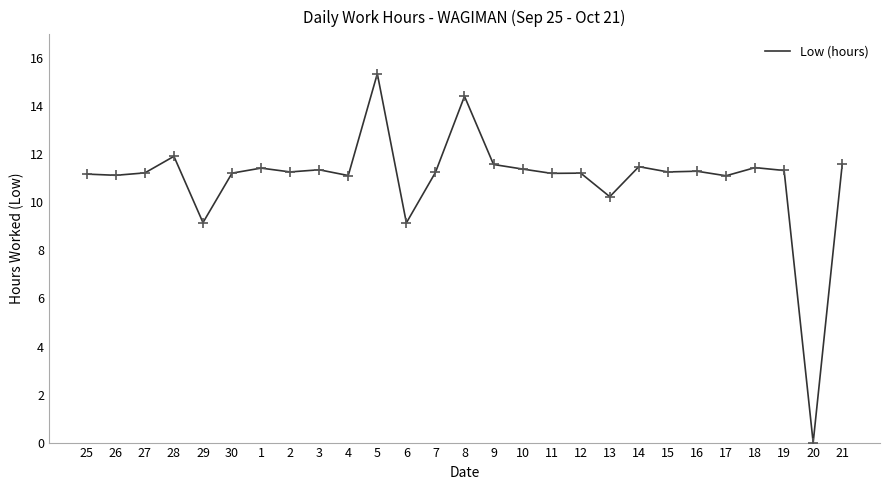

What is the ratio of the value at 8 to the value at 14?

1.3